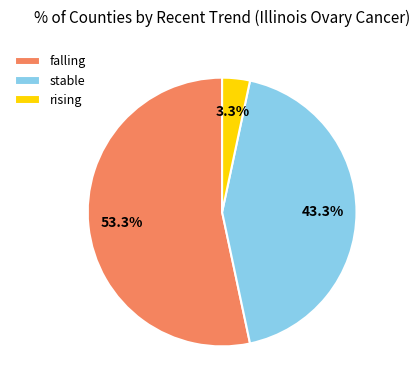

What is the ratio of the value at stable to the value at falling?

0.8